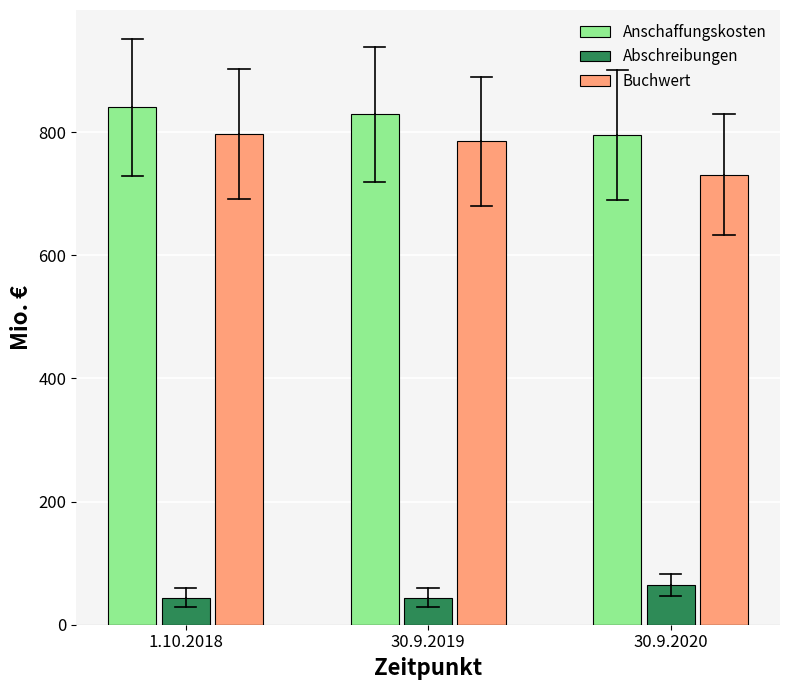

Reading right to left, list all the values displayed in this chart.

Anschaffungskosten: 30.9.2020=795	30.9.2019=829	1.10.2018=840
Abschreibungen: 30.9.2020=64	30.9.2019=44	1.10.2018=44
Buchwert: 30.9.2020=731	30.9.2019=785	1.10.2018=797